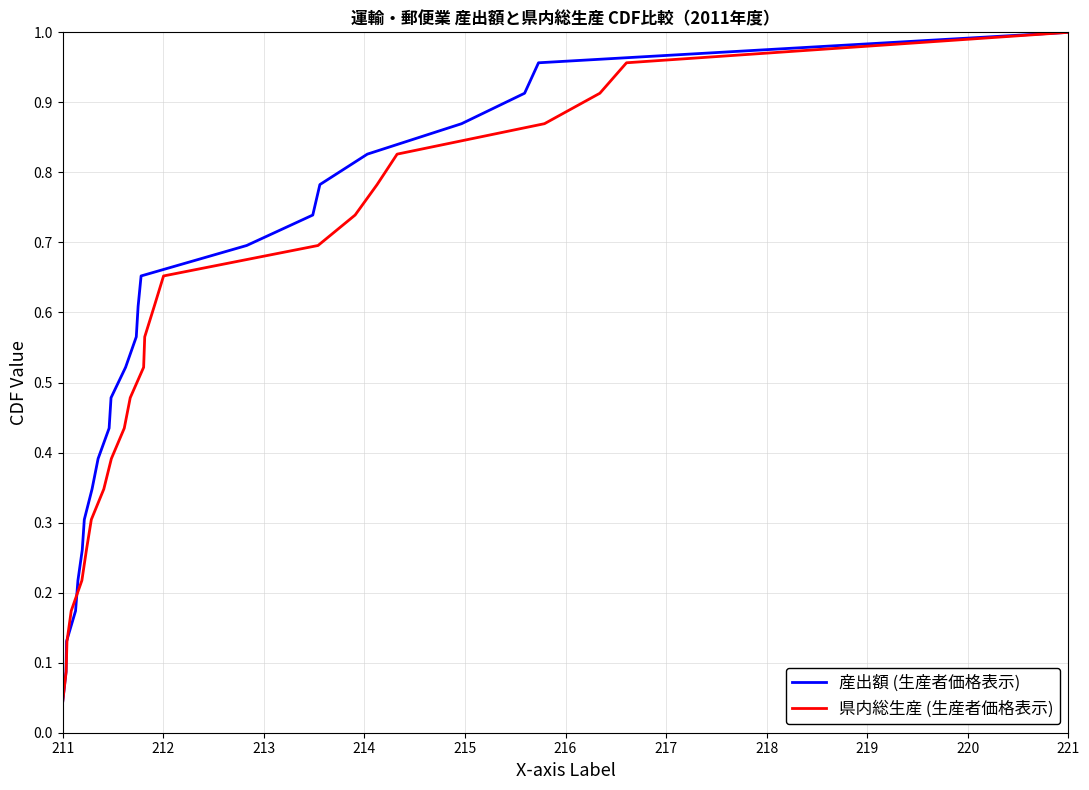

At which label is 産出額 (生産者価格表示) closest to 0?

211